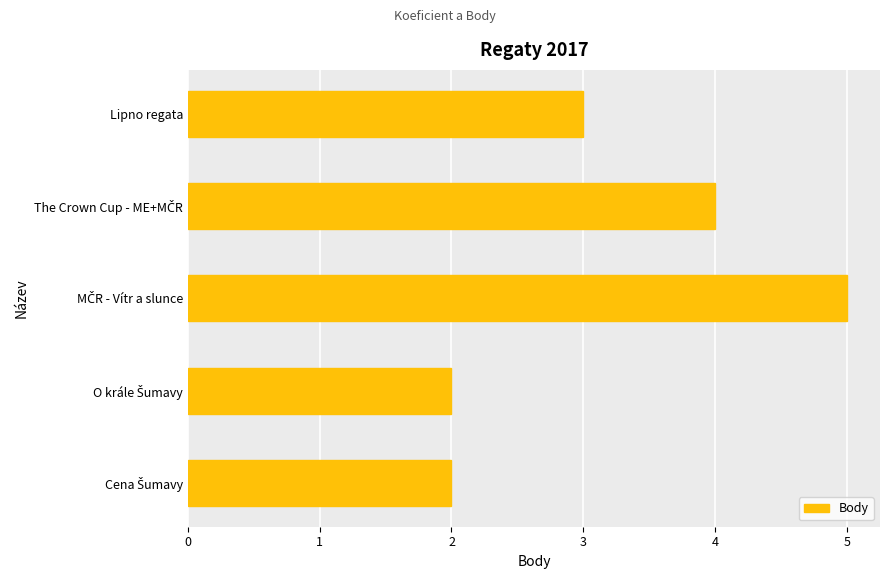

What is the maximum value shown in the chart?

5